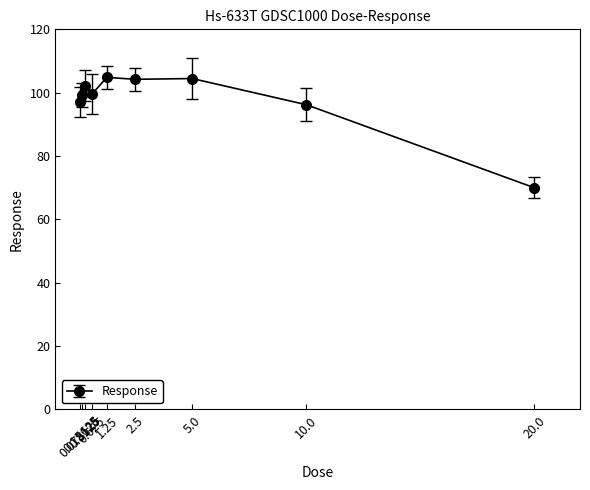

What is the change in value from 0.625 to 5.0?

+4.8